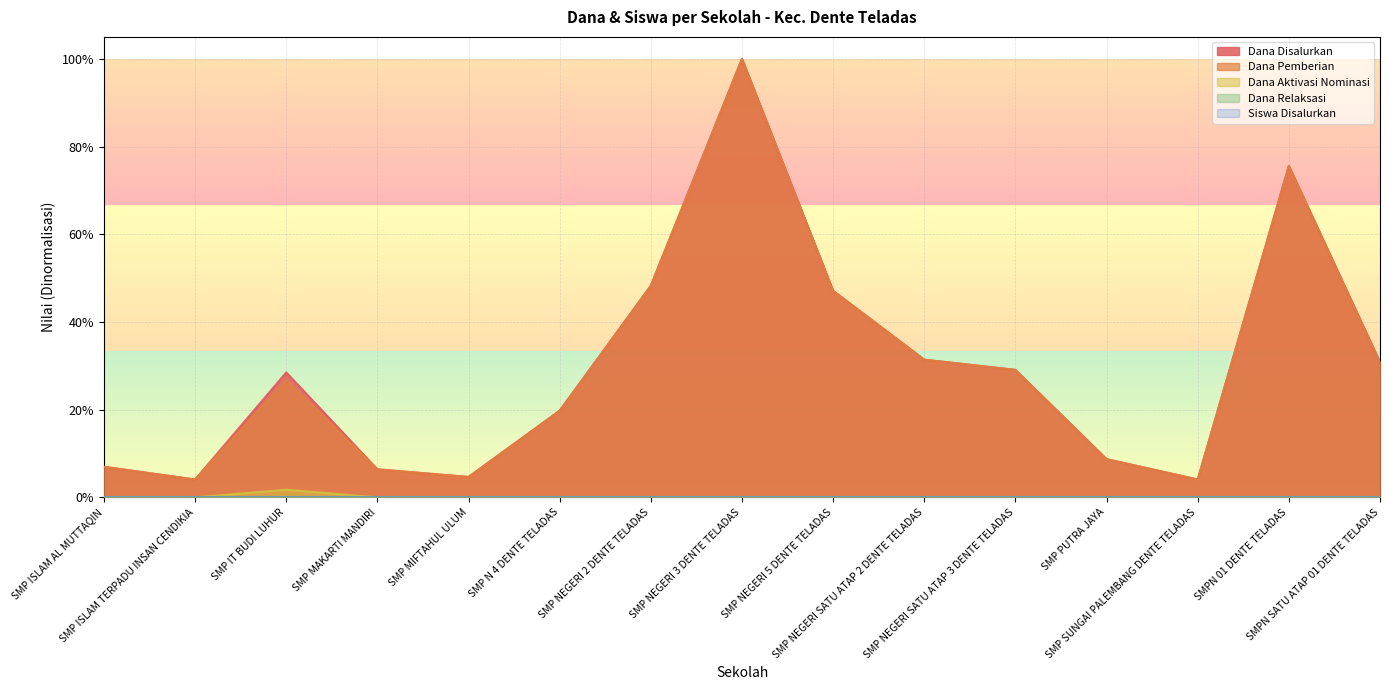

Does the chart have visible grid lines?

Yes